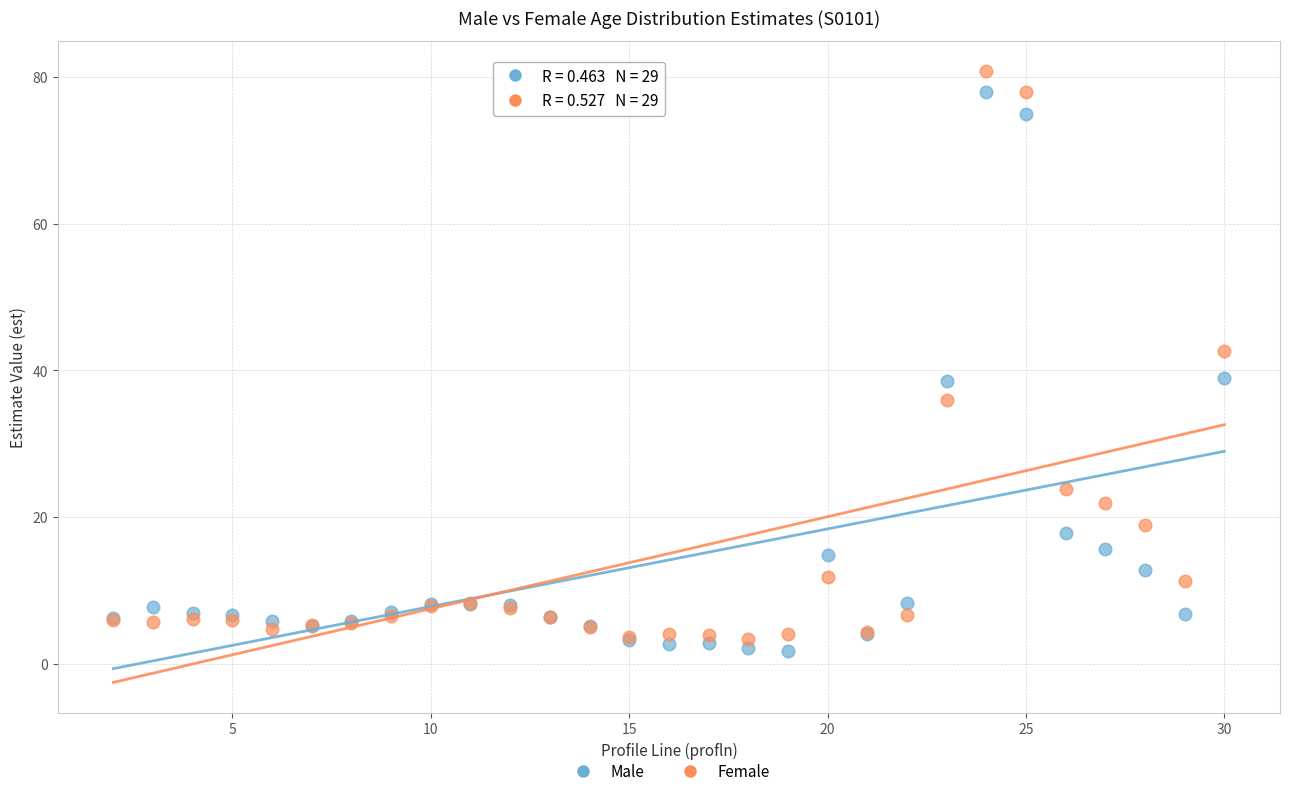

What is the X range (max minus min) for the scatter plot?

28.0